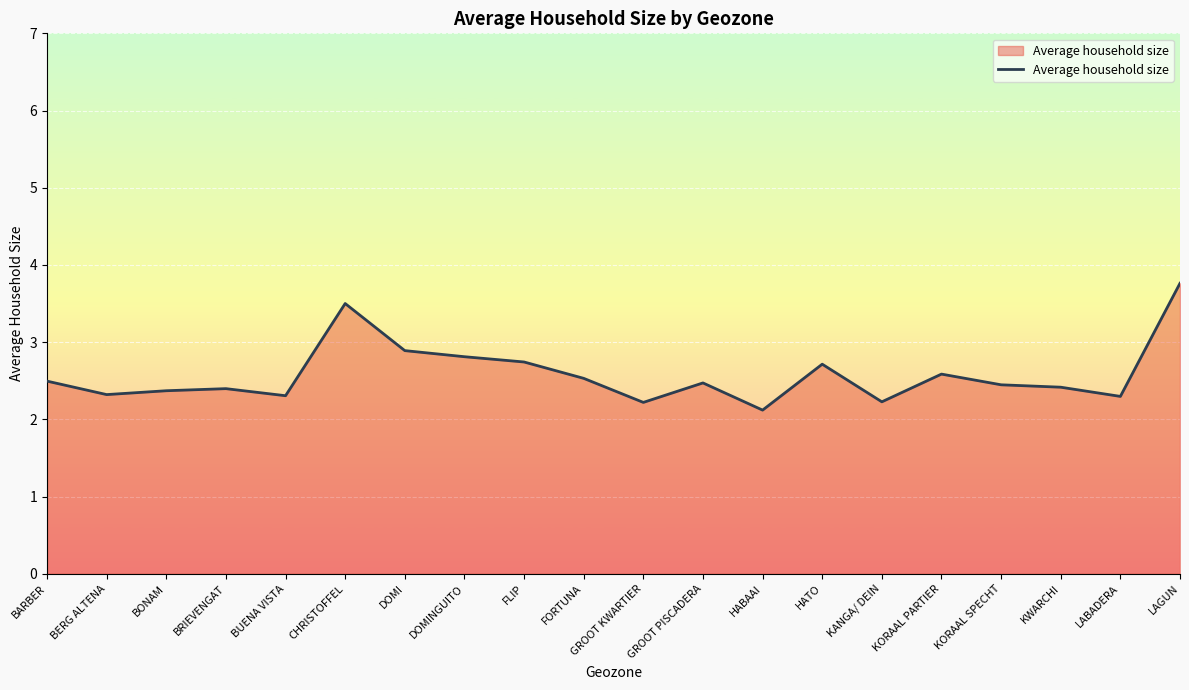

Between DOMINGUITO and KWARCHI, which is larger?

DOMINGUITO